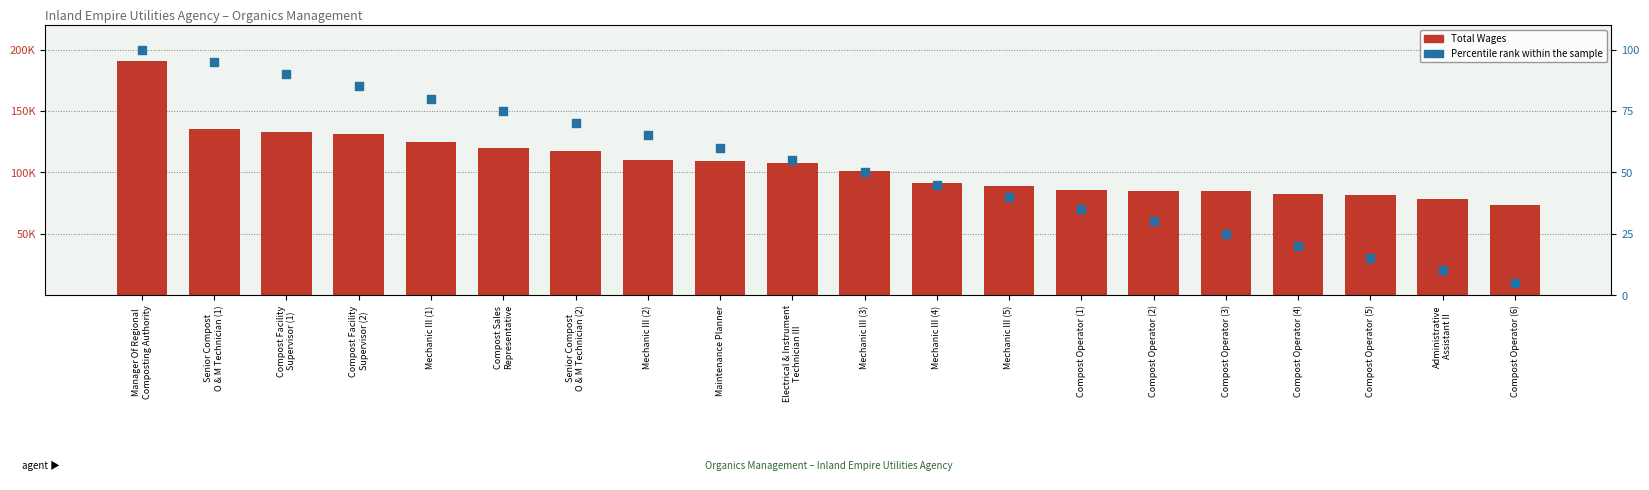

Which series contains the lowest Y value?

Percentile rank within the sample